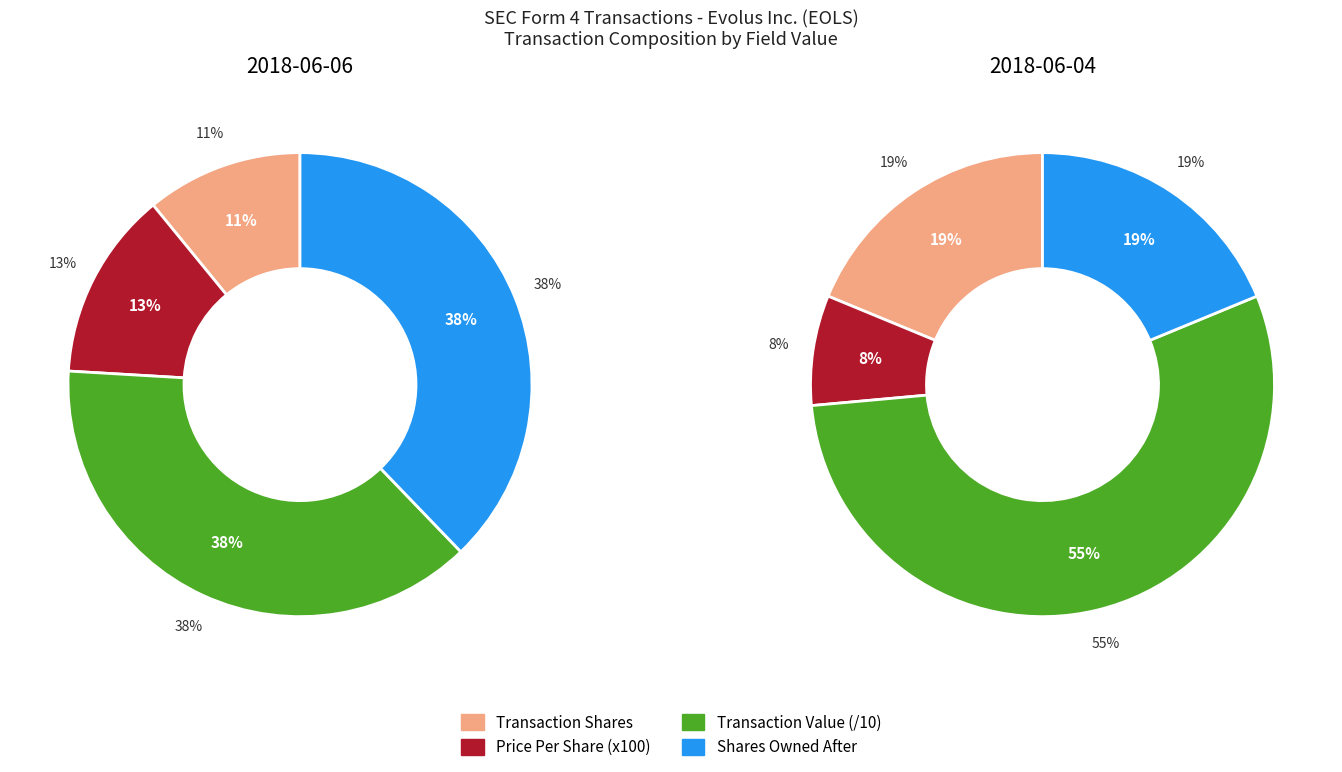

To the nearest percent, what is the average slice percentage?

25%